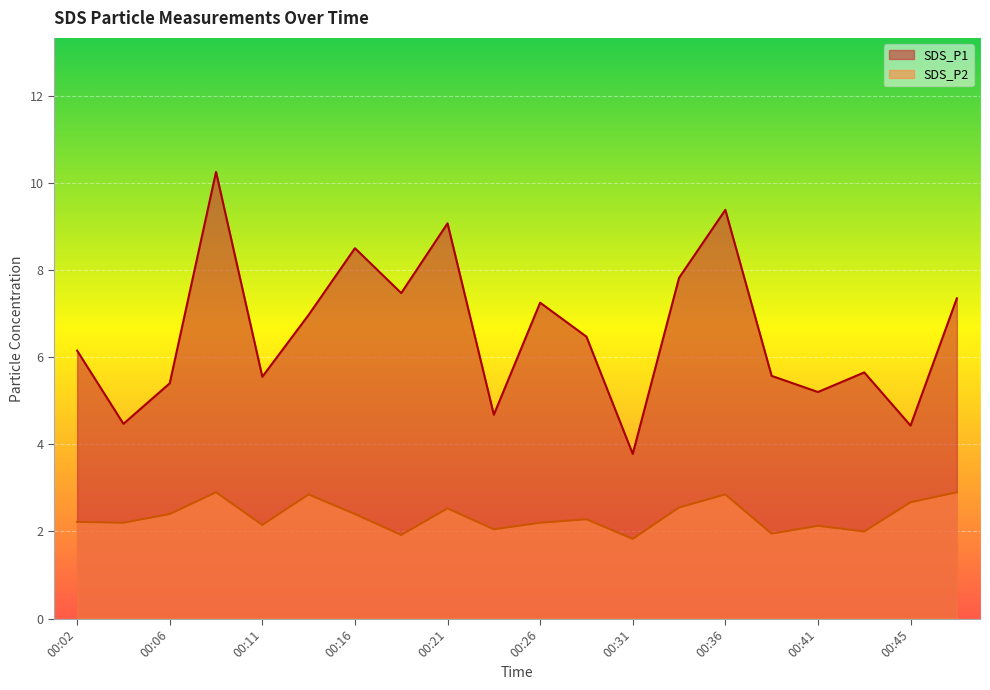

How many series are shown in this chart?

2